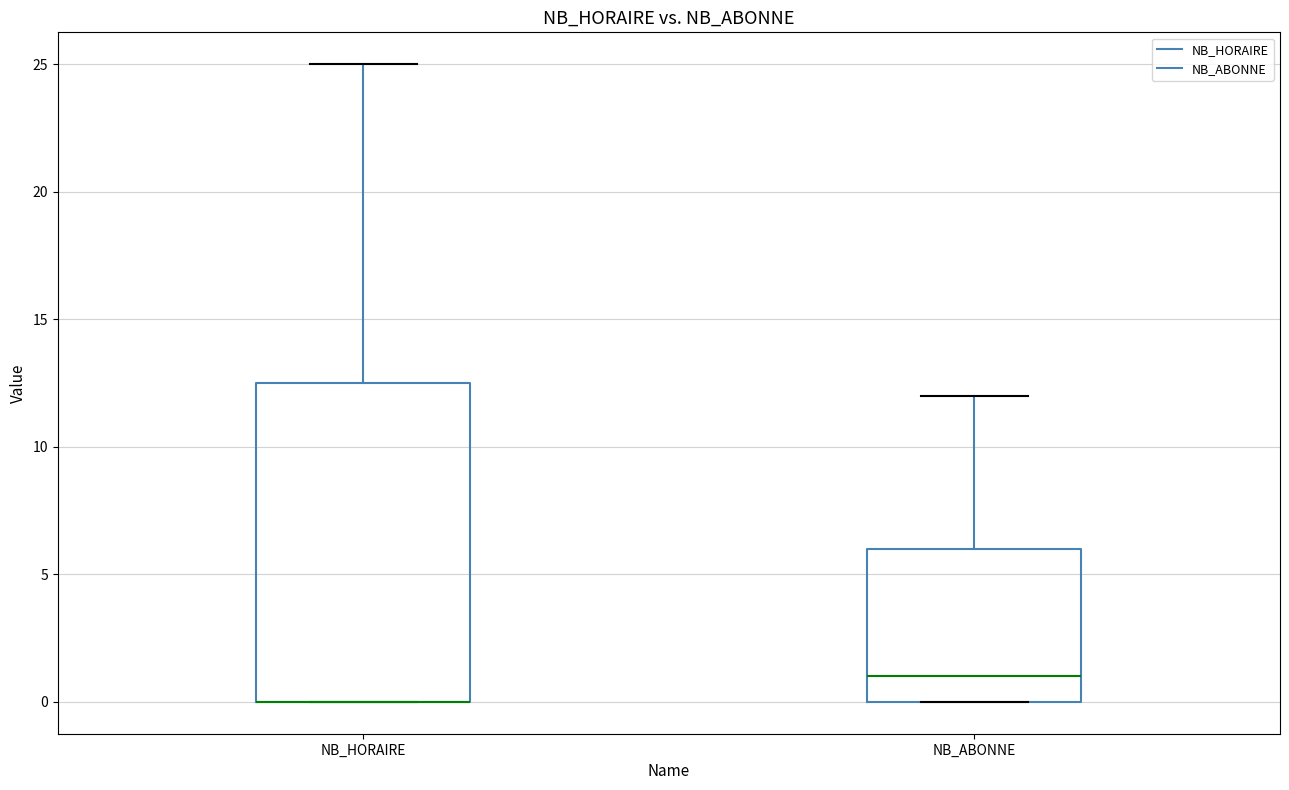

Reading left to right, transcribe this box plot: for each box, give where its median line is, the range the box spans, and where its two whiskers end, as read against the y-axis. The values are not printed on the chart, so give them approximately, as read against the axis.

NB_HORAIRE: median 0.0 (drawn on the box's lower edge), box 0.0 to 12.5, whiskers 0.0 to 25.0
NB_ABONNE: median 1.0, box 0.0 to 6.0, whiskers 0.0 to 12.0